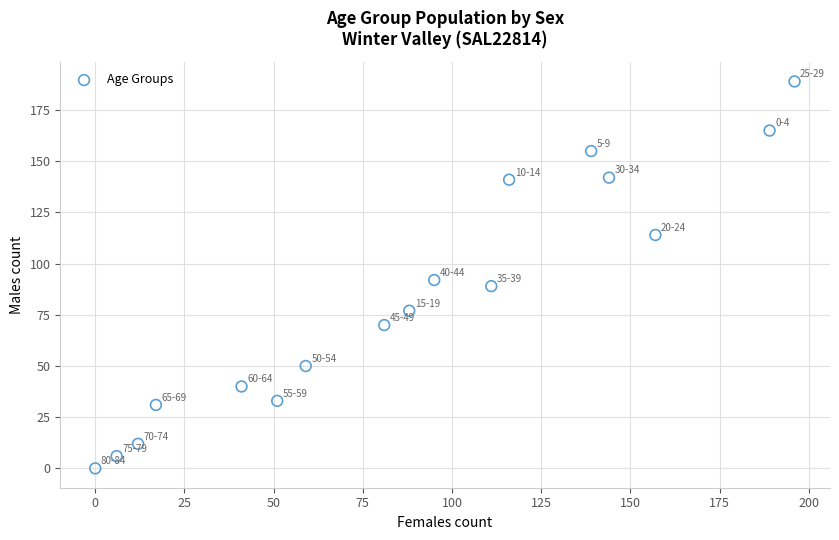

What is the range of Y values (max minus min)?

189